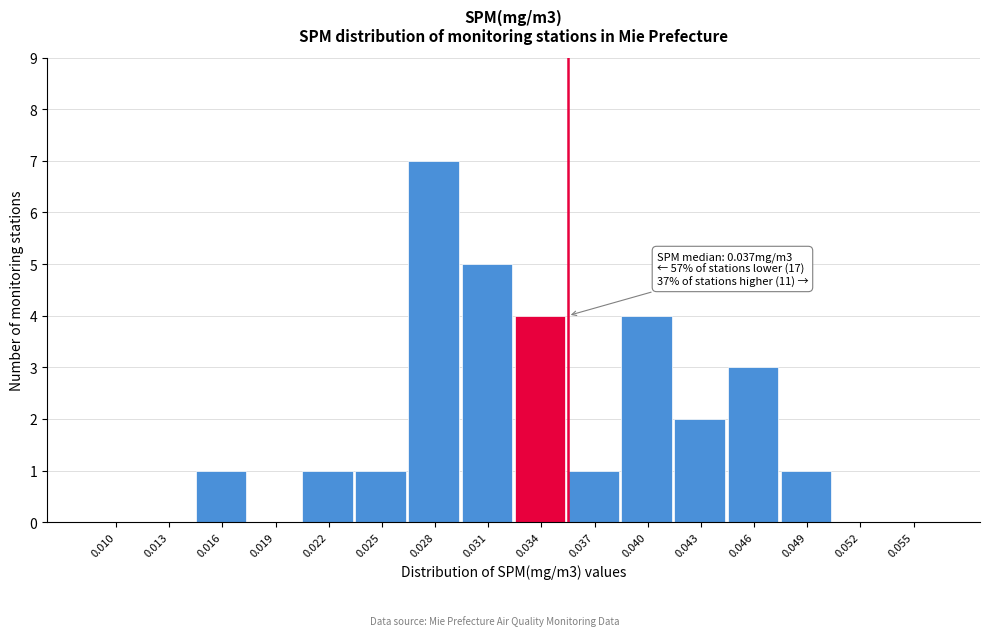

Reading right to left, extract all data points from this chart.

0.055=0	0.052=0	0.049=1	0.046=3	0.043=2	0.040=4	0.037=1	0.034=4	0.031=5	0.028=7	0.025=1	0.022=1	0.019=0	0.016=1	0.013=0	0.010=0